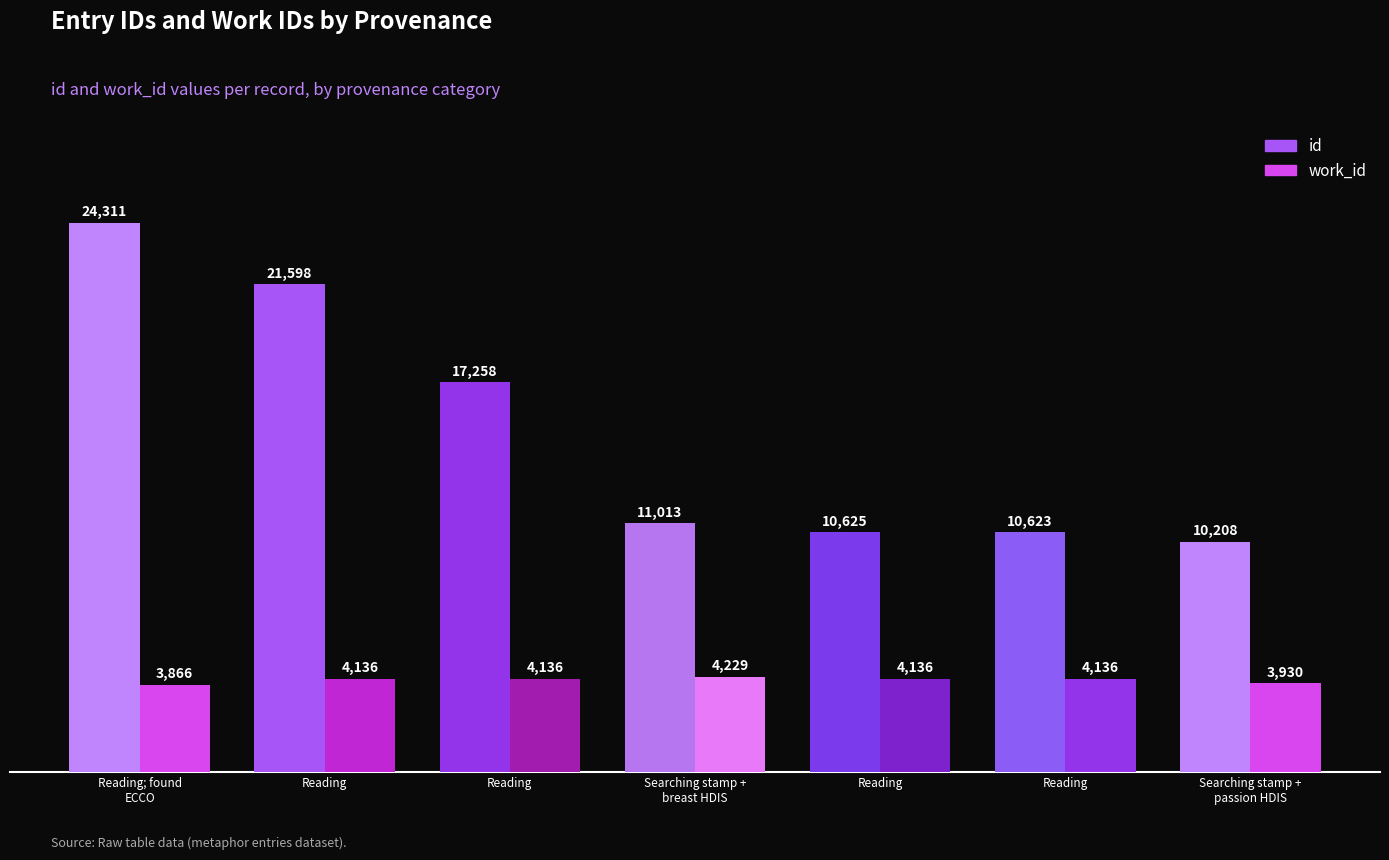

What is the sum of the id values at Reading and Reading; HDIS stamp+passion?

20833